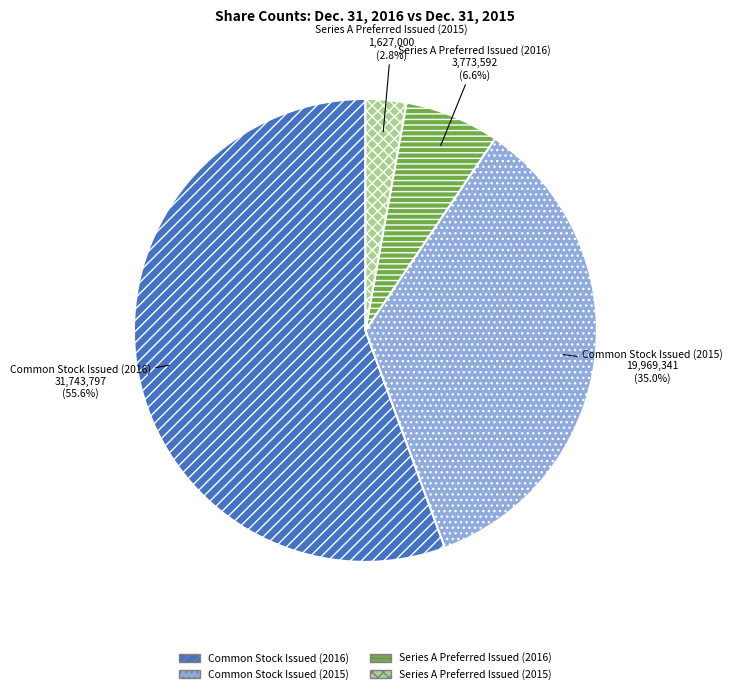

To the nearest percent, what is the difference between the Common Stock Issued (2016) and Common Stock Issued (2015) slice percentages?

21%